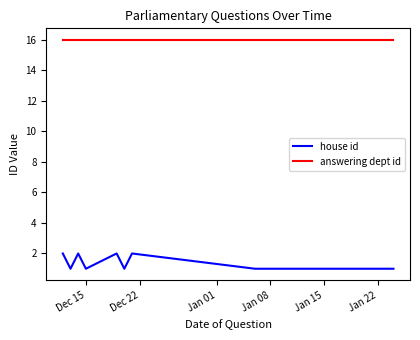

What is the maximum value for answering dept id?

16